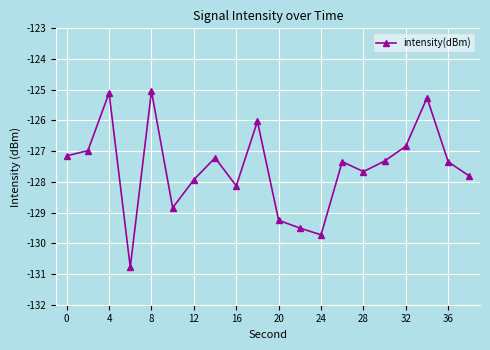

How many series are shown in this chart?

1